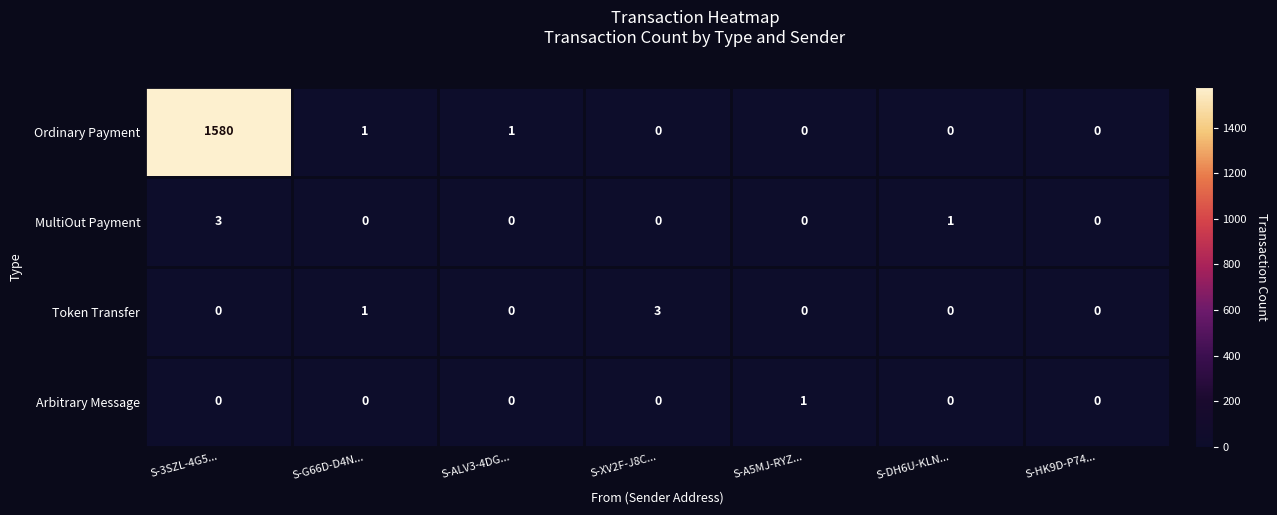

True or false: MultiOut Payment has a value of 0 at S-HK9D-P74....

True